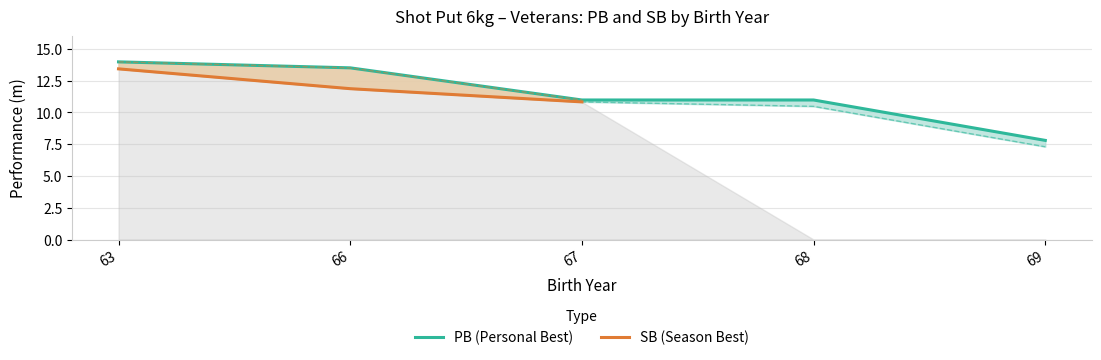

What is the minimum value shown in the chart?

7.8